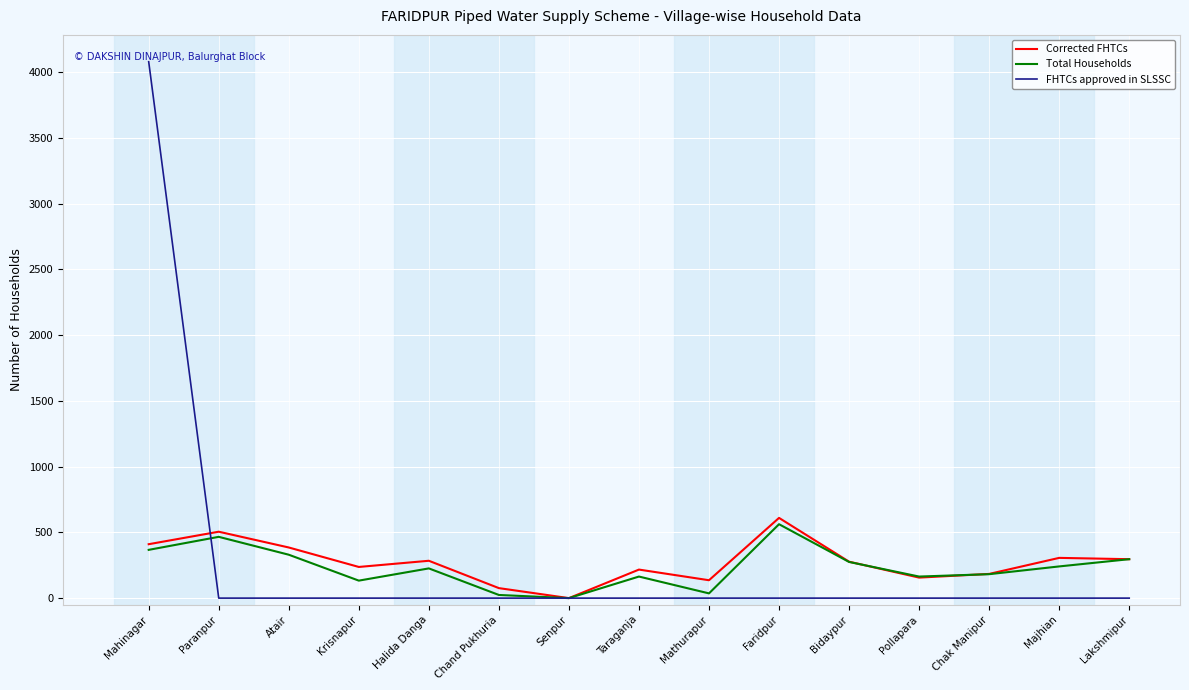

What is the difference between the highest and lowest values at Lakshmipur?

296